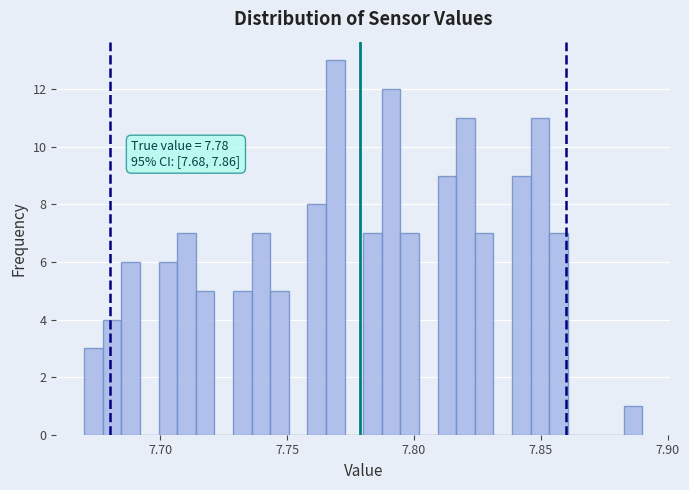

Read against the x-axis, roughly where is the centre of the tallest bar?

7.770